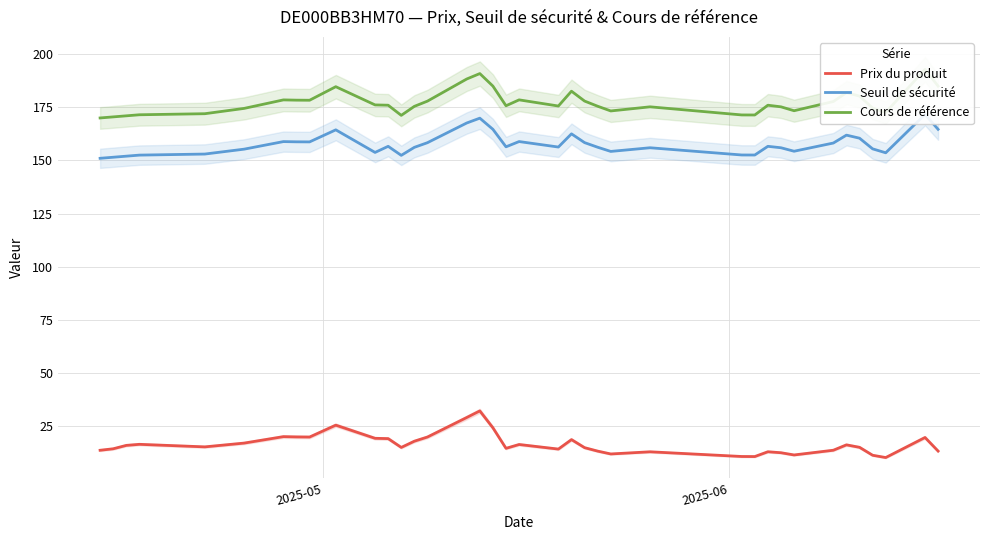

What is the minimum value for Seuil de sécurité?

151.0